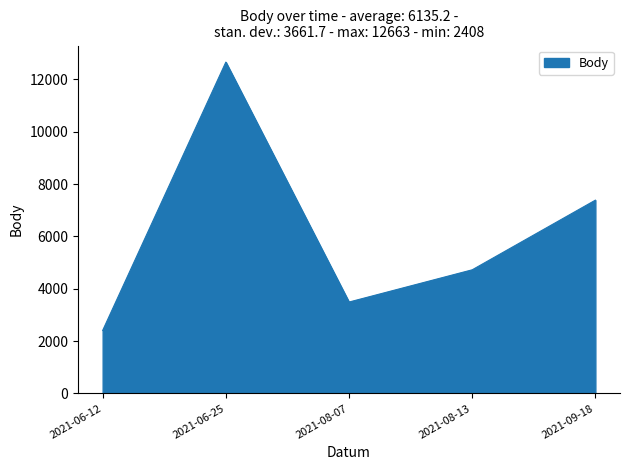

What is the sum of the values at 2021-06-12 and 2021-08-07?

5901